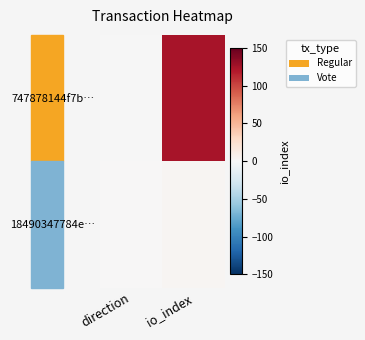

Which series changed the most between direction and io_index?

747878144f7b…